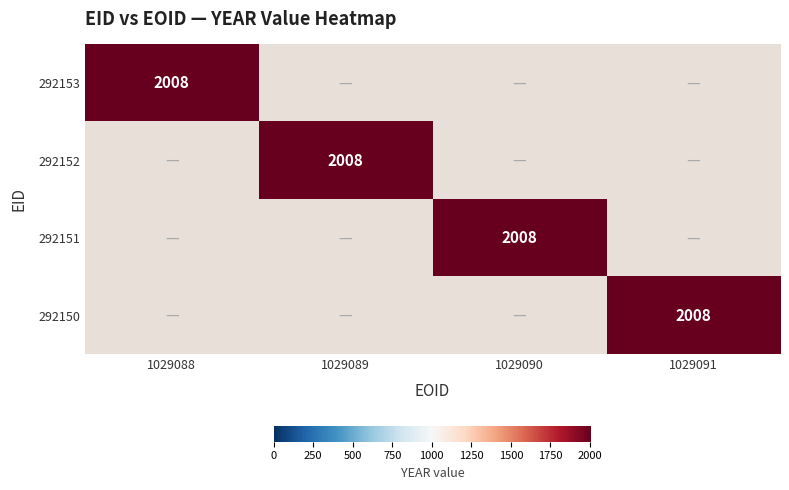

The value of 292150 at 1029091 is 3435. True or false?

False